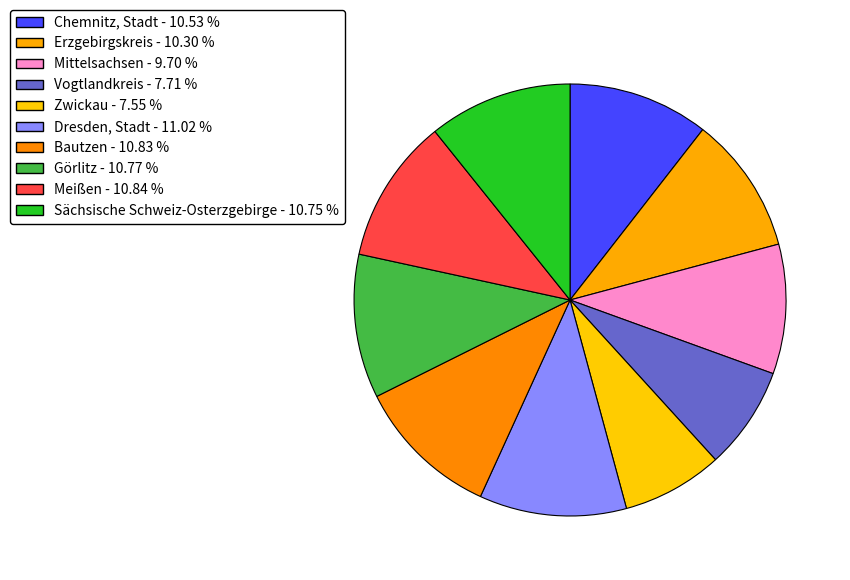

Is there any slice that represents more than half of the pie?

No